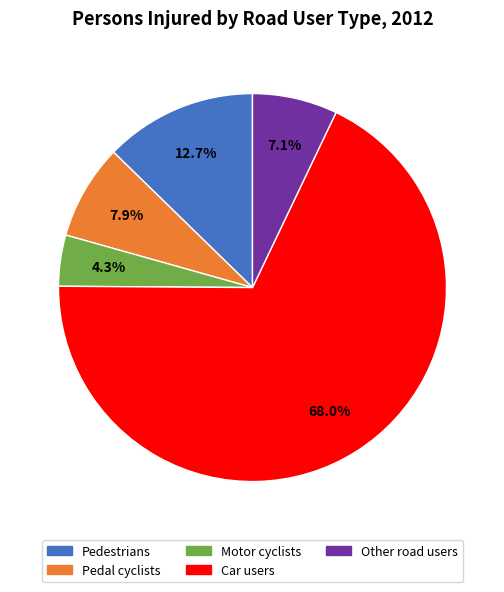

To the nearest percent, what is the combined percentage of Pedestrians and Other road users?

20%